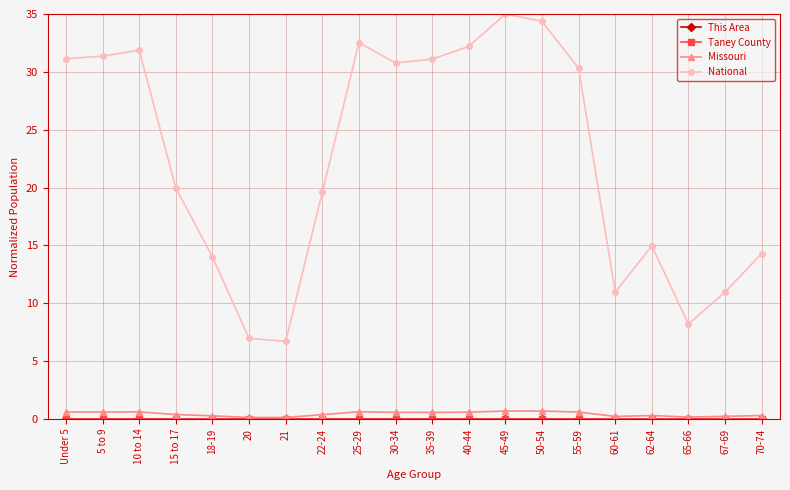

True or false: Missouri has a value of 0.6 at 25-29.

True